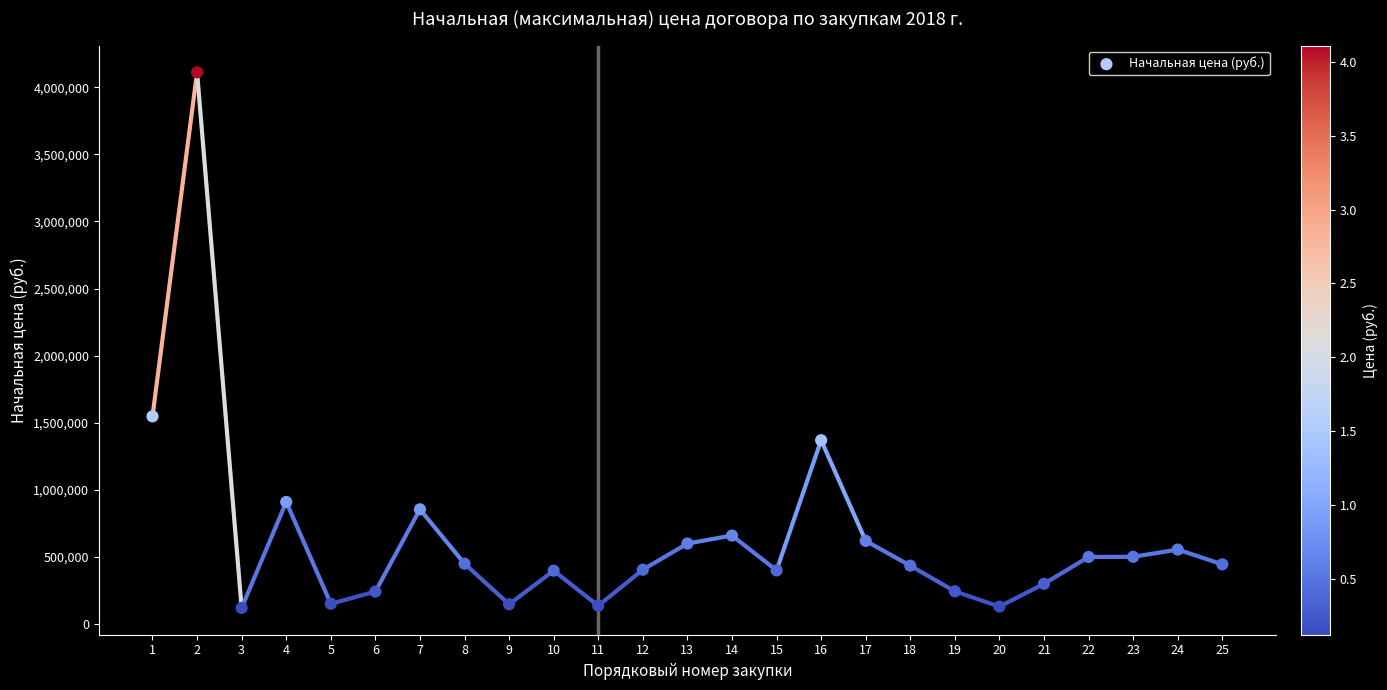

What is the range of Y values (max minus min)?

3991913.1